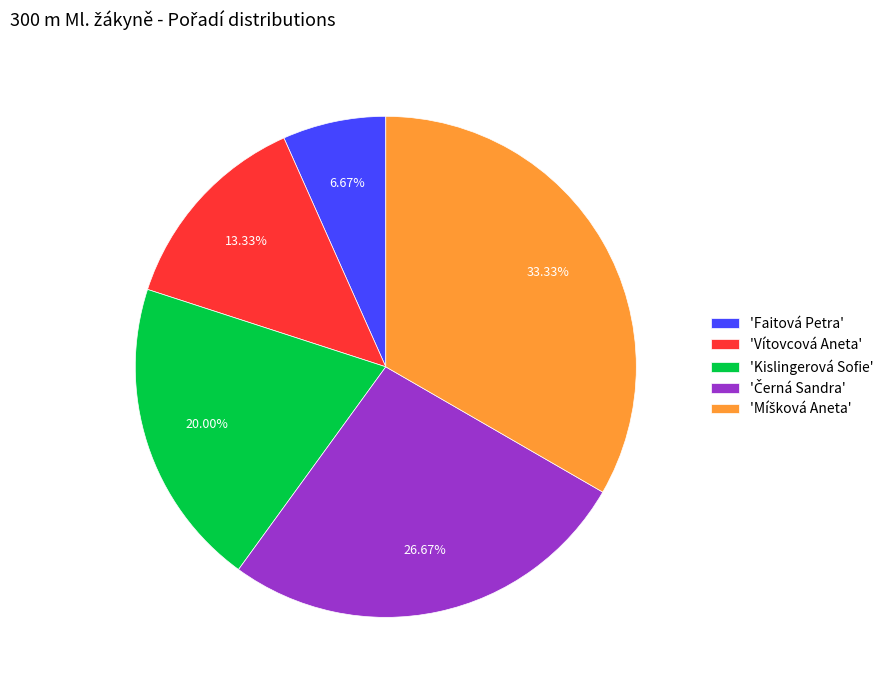

Does any single category account for the majority?

No